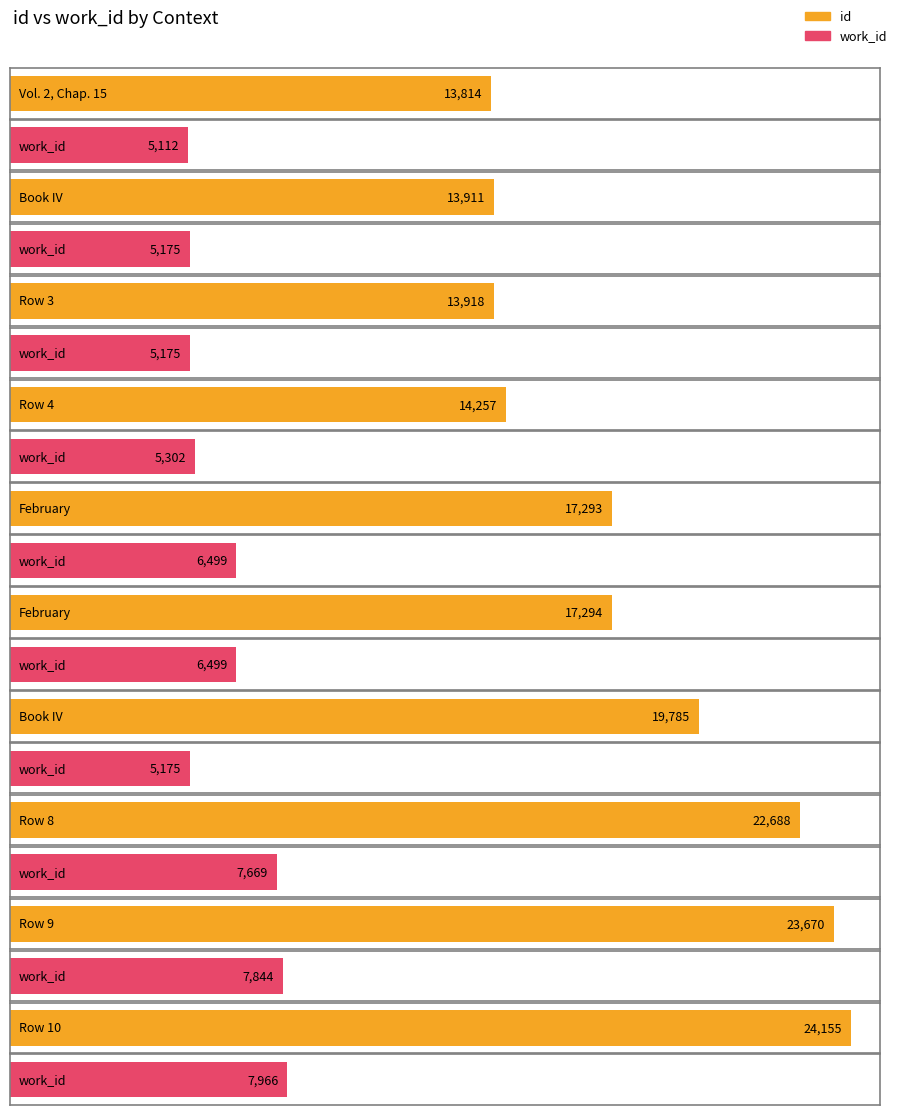

Reading left to right, what are all the values shown in this chart?

id: Vol. 2, Chap. 15=13814	Book IV=13911	=13918	=14257	February=17293	February=17294	Book IV=19785	=22688	=23670	=24155
work_id: Vol. 2, Chap. 15=5112	Book IV=5175	=5175	=5302	February=6499	February=6499	Book IV=5175	=7669	=7844	=7966